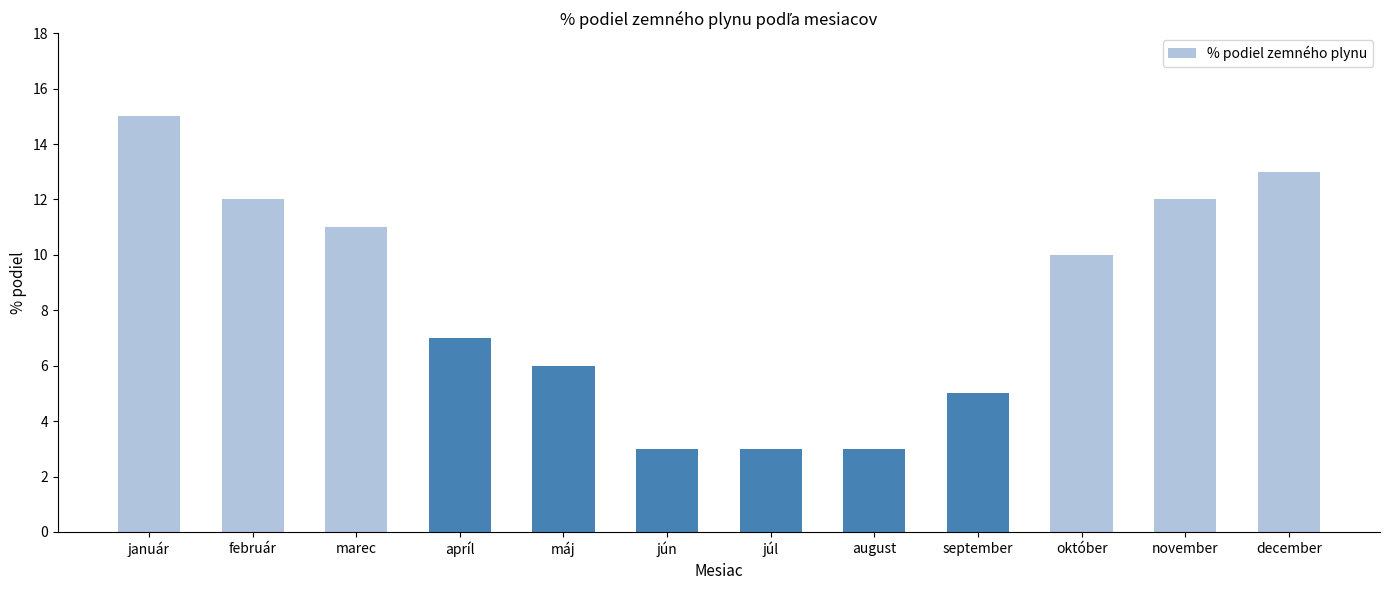

What is the approximate value at december?

13